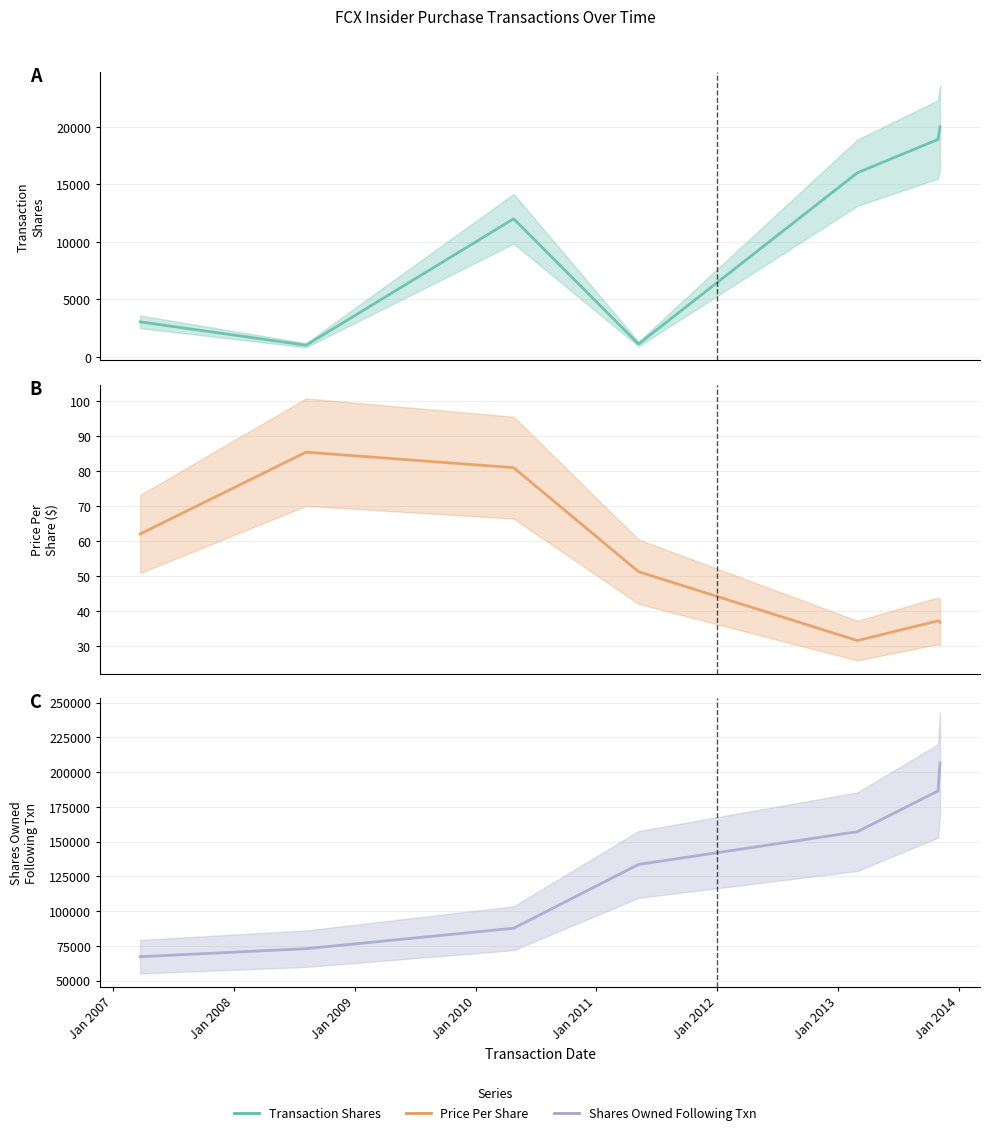

Where does the Shares series first go above 12000?

Jan 2010